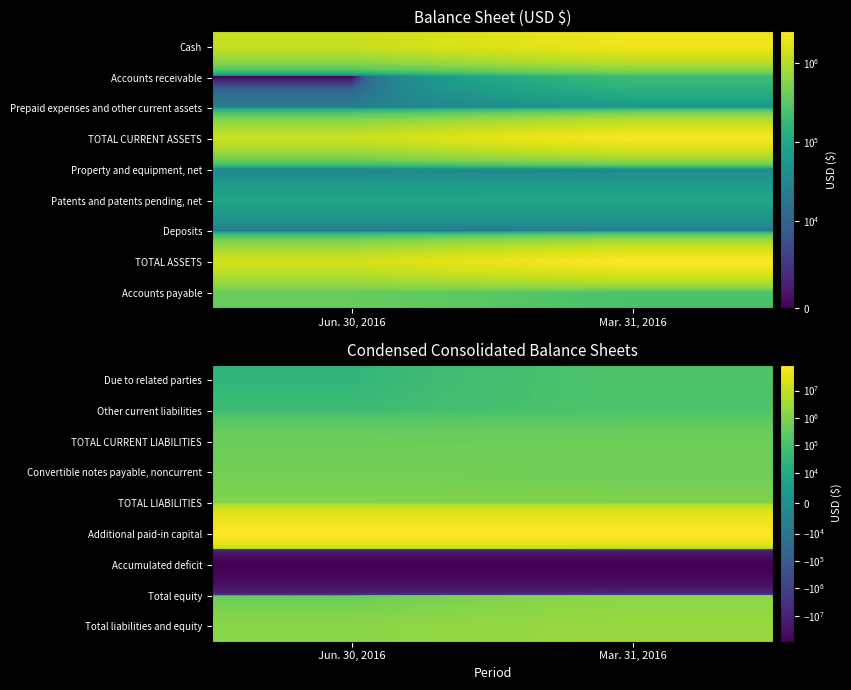

The value of Due to related parties at Jun. 30, 2016 is 44225. True or false?

False